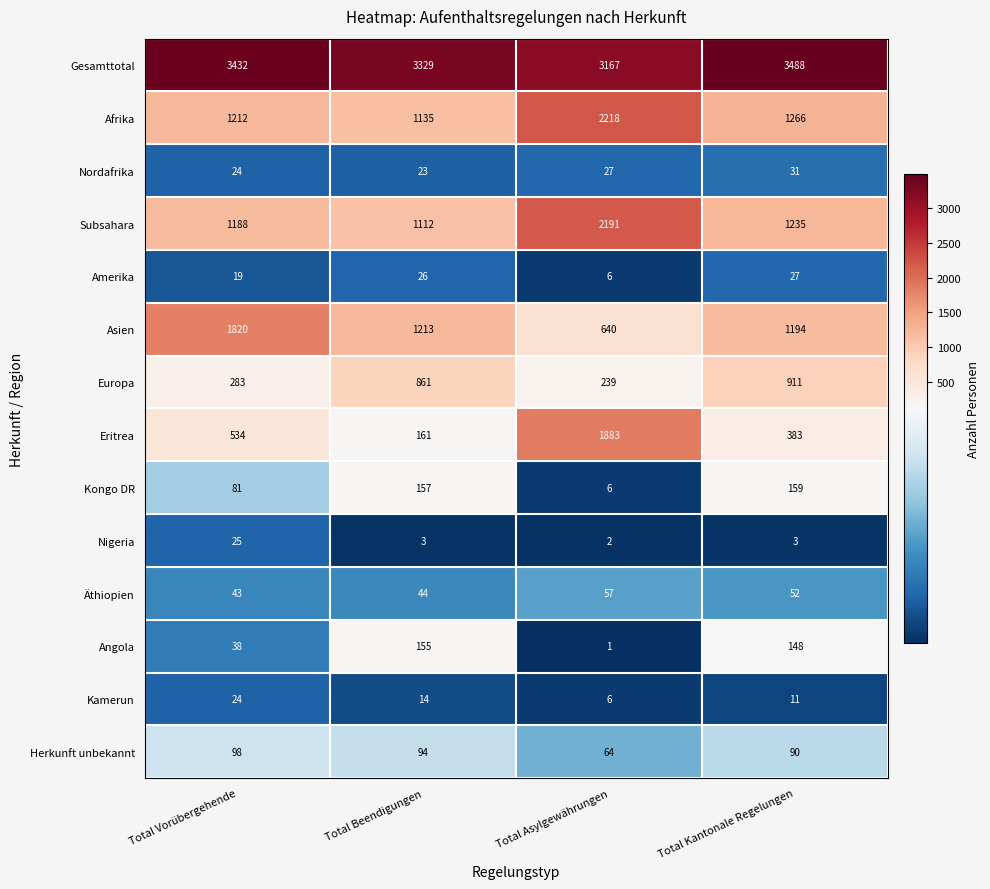

Between Total Vorübergehende and Total Beendigungen, which series saw the biggest shift?

Asien